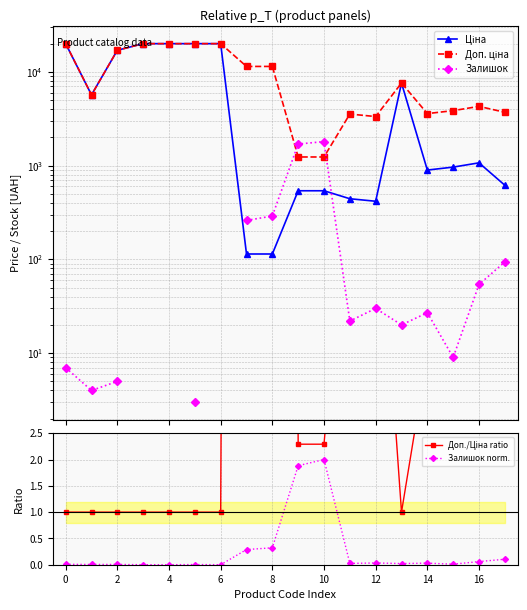

True or false: Залишок norm. has more than 2 points higher than both neighbors.

True